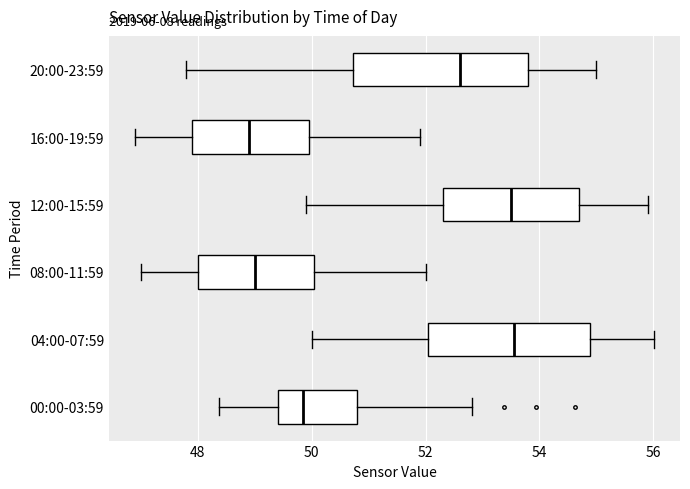

Reading bottom to top, read every box against the x-axis: the position of its median line, the range the box covers, and the ends of its whiskers. The values are not printed on the chart, so give them approximately, as read against the axis.

00:00-03:59: median 49.8, box 49.4 to 50.8, whiskers 48.4 to 52.8
04:00-07:59: median 53.6, box 52.0 to 54.8, whiskers 50.0 to 56.0
08:00-11:59: median 49.0, box 48.0 to 50.0, whiskers 47.0 to 52.0
12:00-15:59: median 53.6, box 52.4 to 54.8, whiskers 50.0 to 56.0
16:00-19:59: median 49.0, box 48.0 to 50.0, whiskers 47.0 to 52.0
20:00-23:59: median 52.6, box 50.8 to 53.8, whiskers 47.8 to 55.0